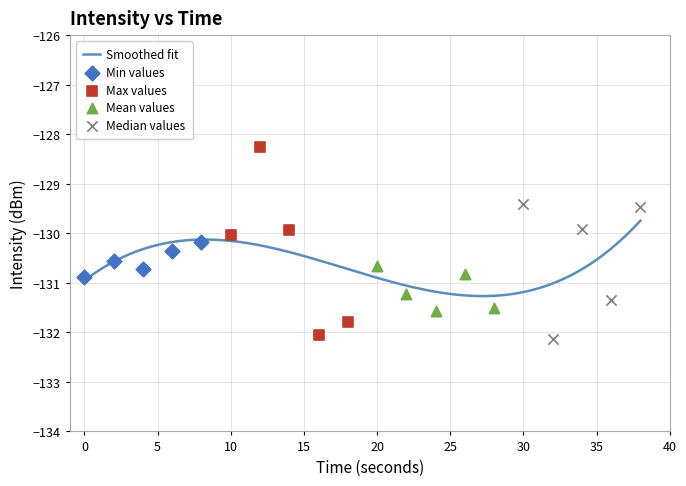

What is the change in value from 18 to 34?

+1.9